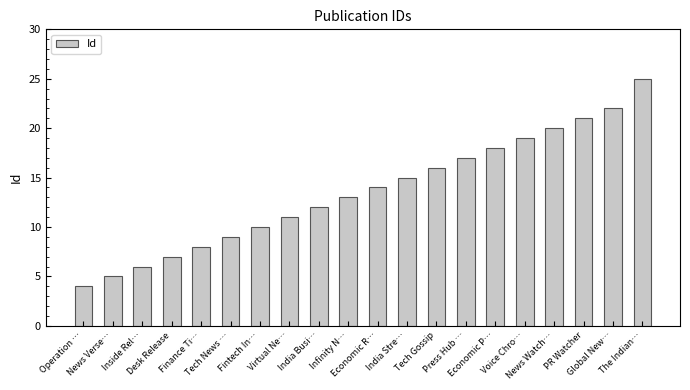

How many data points are less than 14?

10